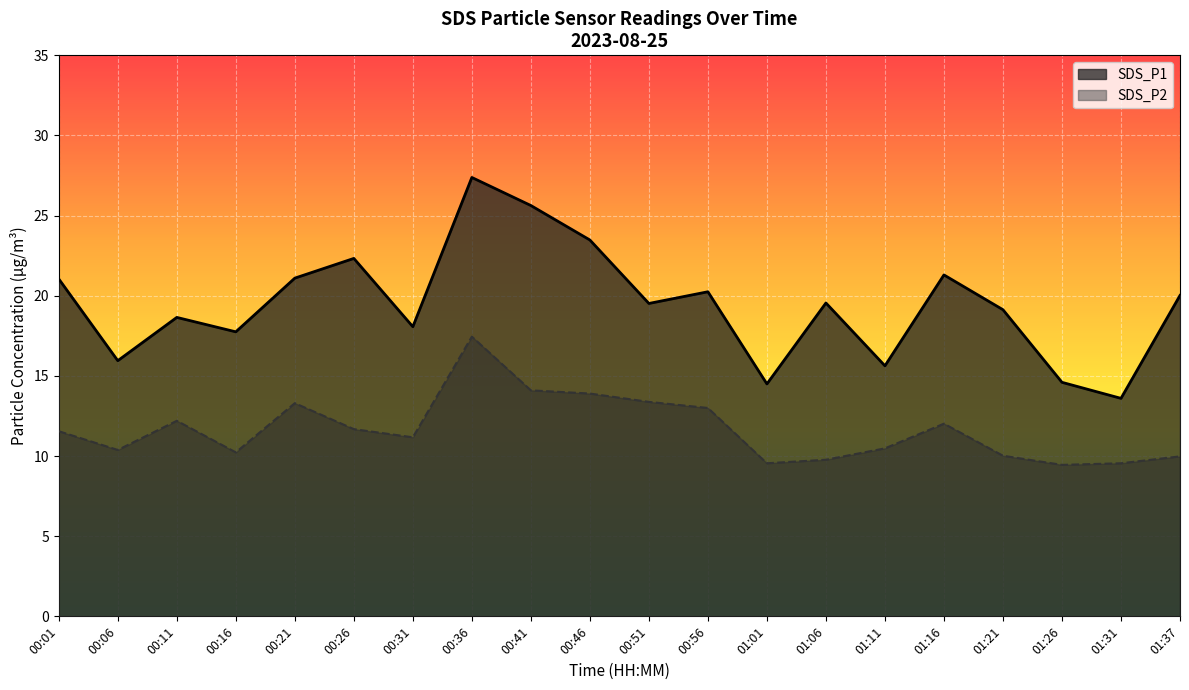

What is the total value across all series at 00:21?

34.4